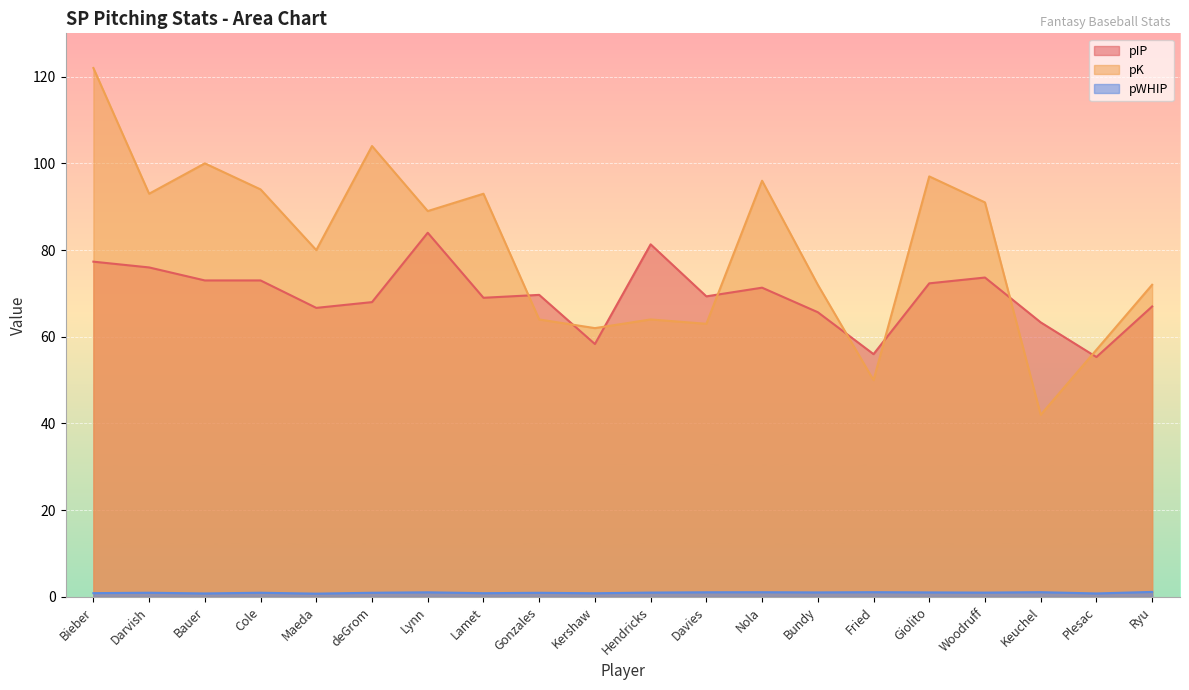

Reading right to left, list all the values displayed in this chart.

pIP: 67.0	55.3	63.3	73.7	72.3	56.0	65.7	71.3	69.3	81.3	58.3	69.7	69.0	84.0	68.0	66.7	73.0	73.0	76.0	77.3
pK: 72.0	57.0	42.0	91.0	97.0	50.0	72.0	96.0	63.0	64.0	62.0	64.0	93.0	89.0	104.0	80.0	94.0	100.0	93.0	122.0
pWHIP: 1.1	0.8	1.1	1.0	1.0	1.1	1.0	1.1	1.1	1.0	0.8	0.9	0.9	1.1	1.0	0.8	1.0	0.8	1.0	0.9